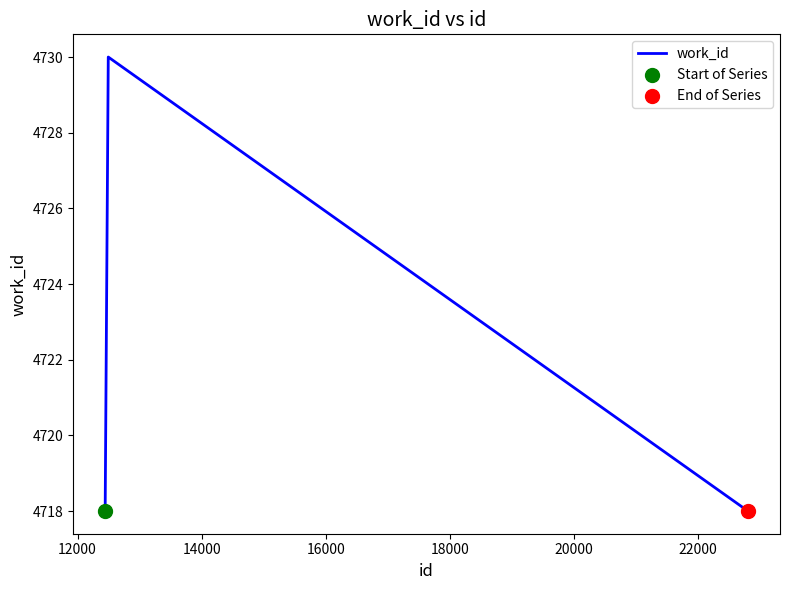

What is the difference between the maximum and minimum values?

12